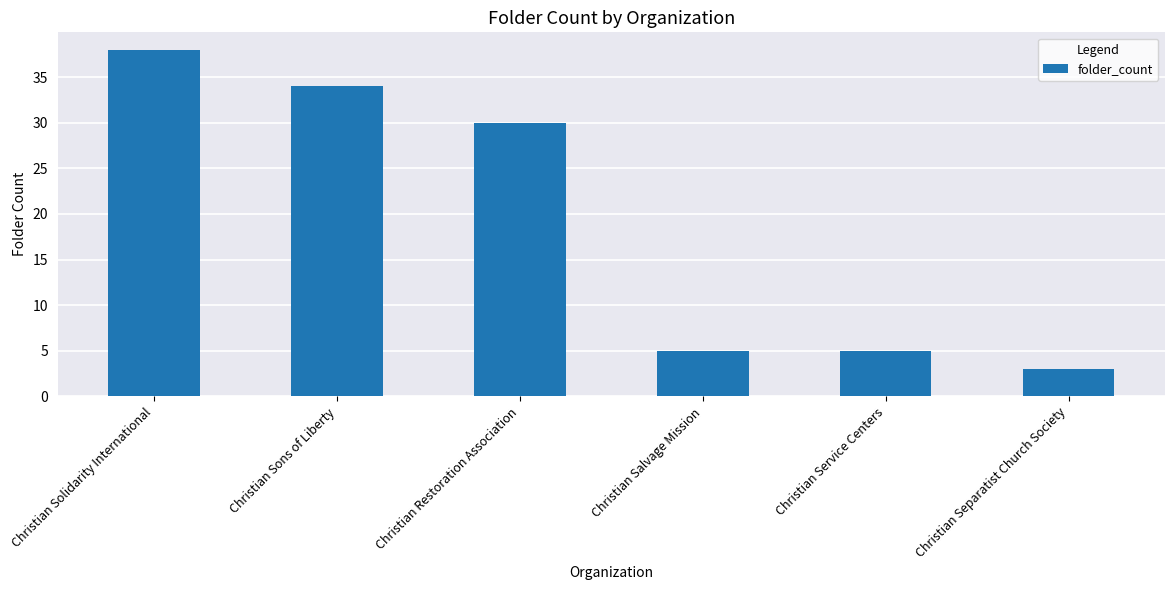

What is the change in value from Christian Service Centers to Christian Separatist Church Society?

-2